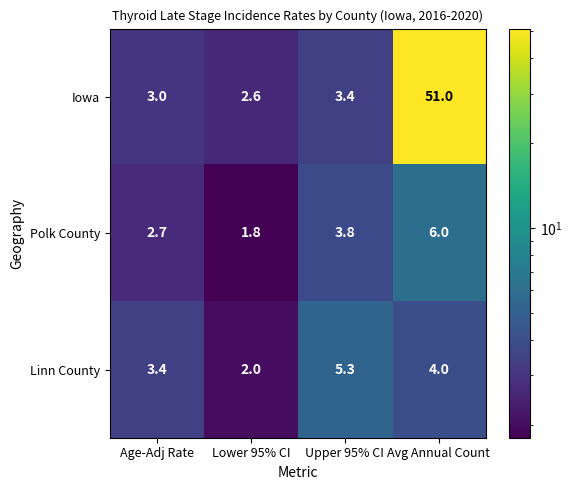

What is the average value of the Iowa series?

15.0